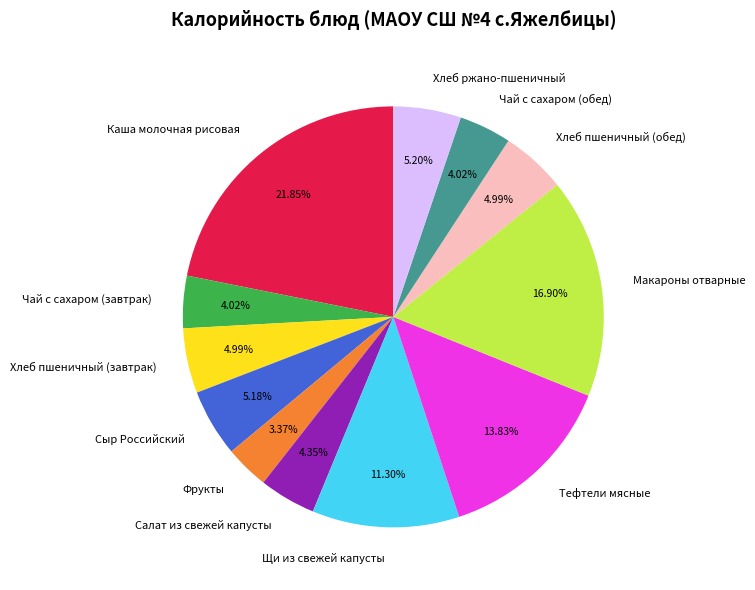

Approximately how many times larger is the value at Макароны отварные compared to Каша молочная рисовая?

0.8